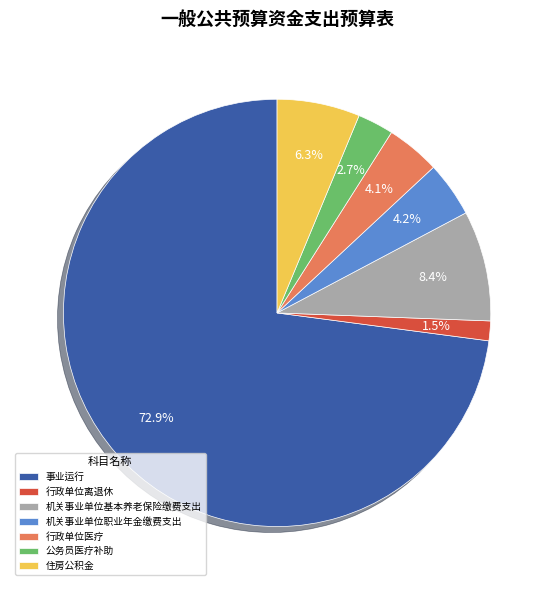

Does 事业运行 account for over 50% of the chart?

Yes